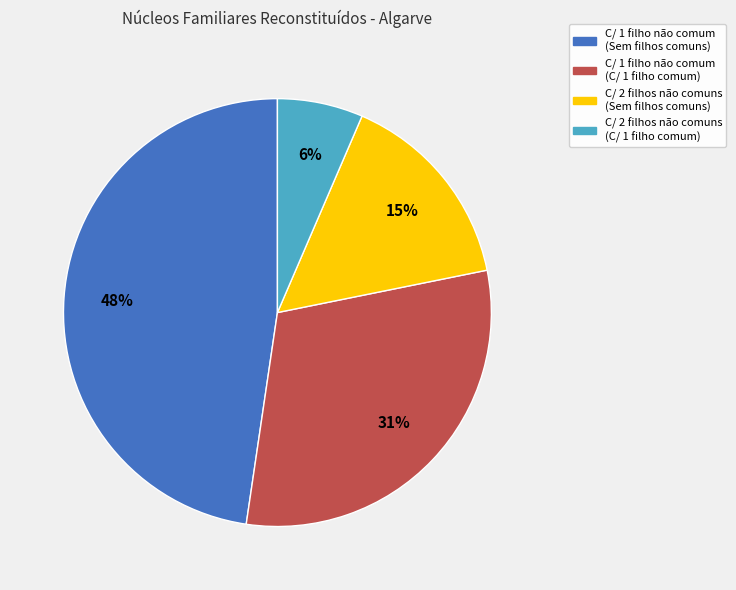

Which category has the biggest portion of the pie?

C/ 1 filho não comum (Sem filhos comuns)